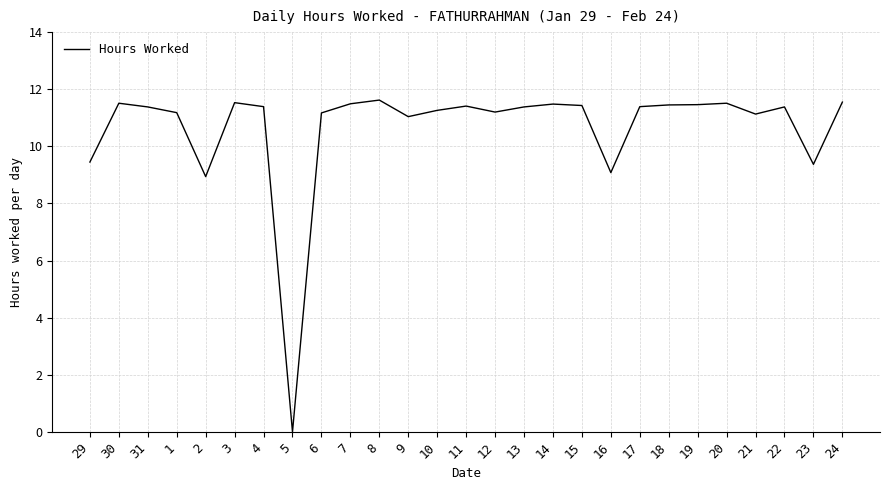

Which label corresponds to the smallest value in the chart?

5